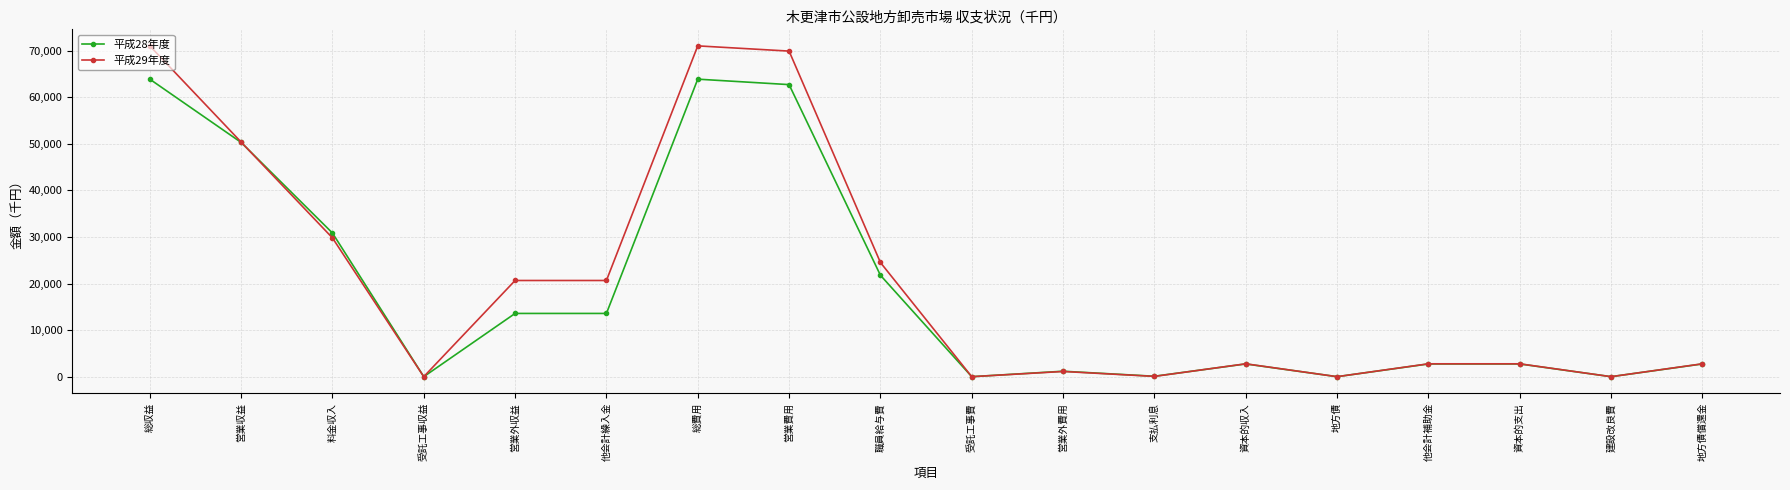

The value of 平成28年度 at 職員給与費 is 21781. True or false?

True